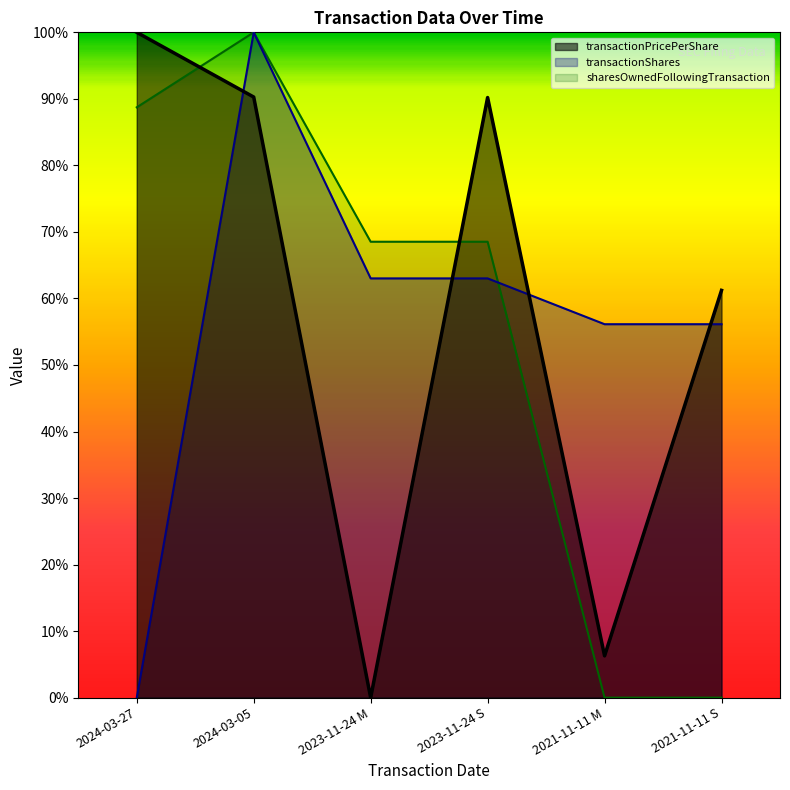

The sharesOwnedFollowingTransaction series shows 1.4 at 2024-03-05. True or false?

False